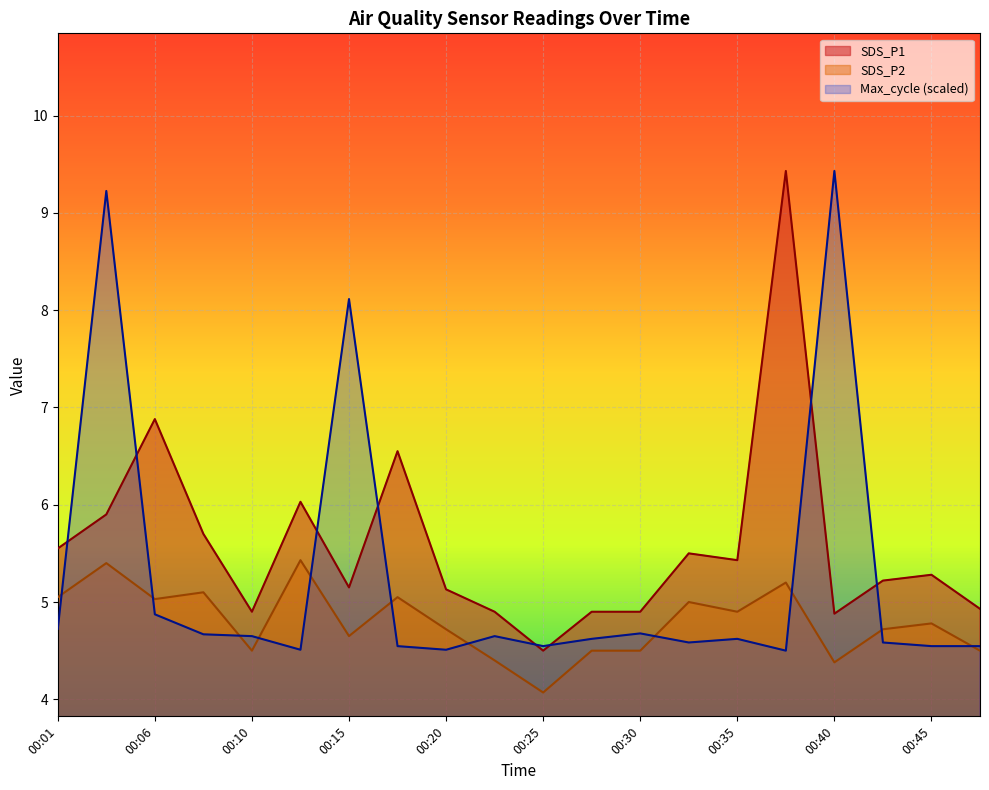

What are all the series names shown in the legend?

SDS_P1, SDS_P2, Max_cycle (scaled)